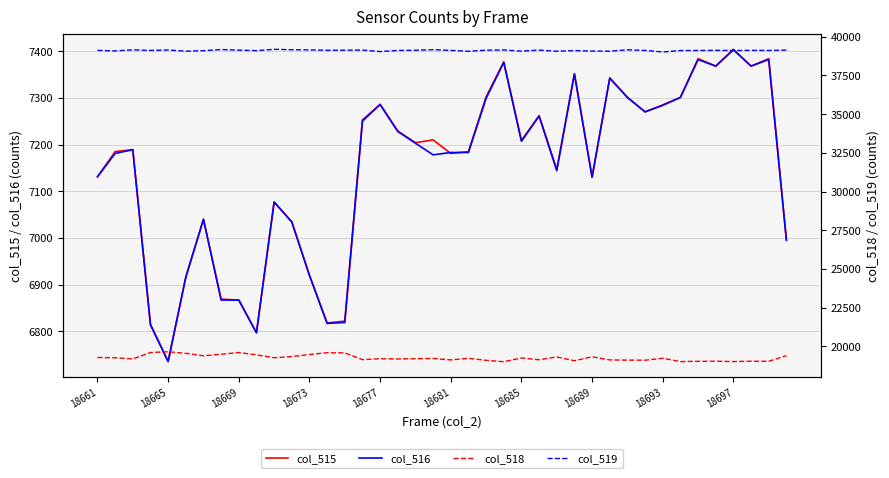

True or false: col_515 and col_519 intersect in this chart.

False